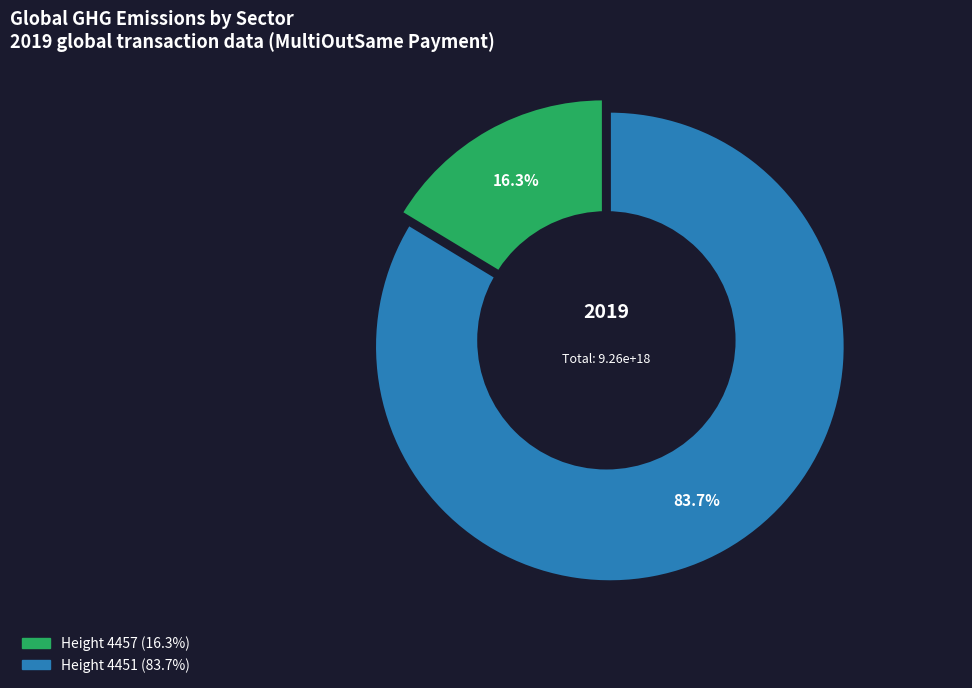

Approximately how many times larger is the value at 4451 compared to 4457?

5.1